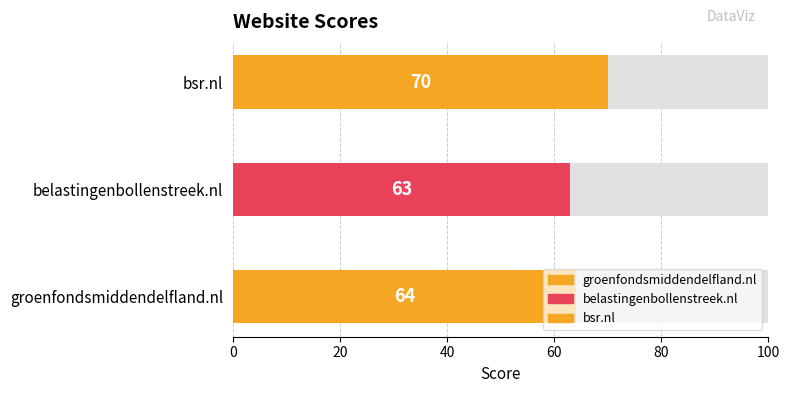

Which label corresponds to the smallest value in the chart?

belastingenbollenstreek.nl